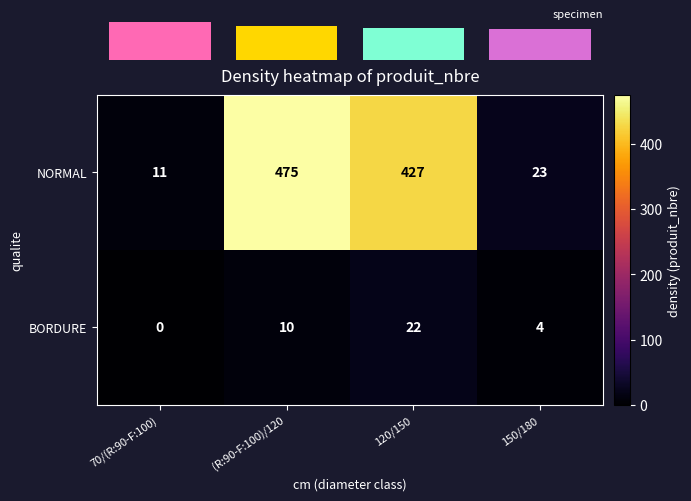

Between (R:90-F:100)/120 and 150/180, which is larger?

(R:90-F:100)/120